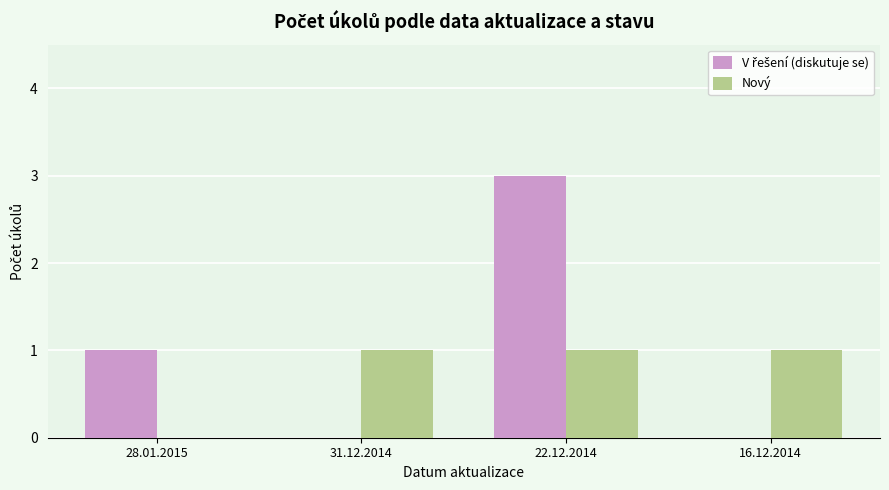

What is the greatest value displayed?

3